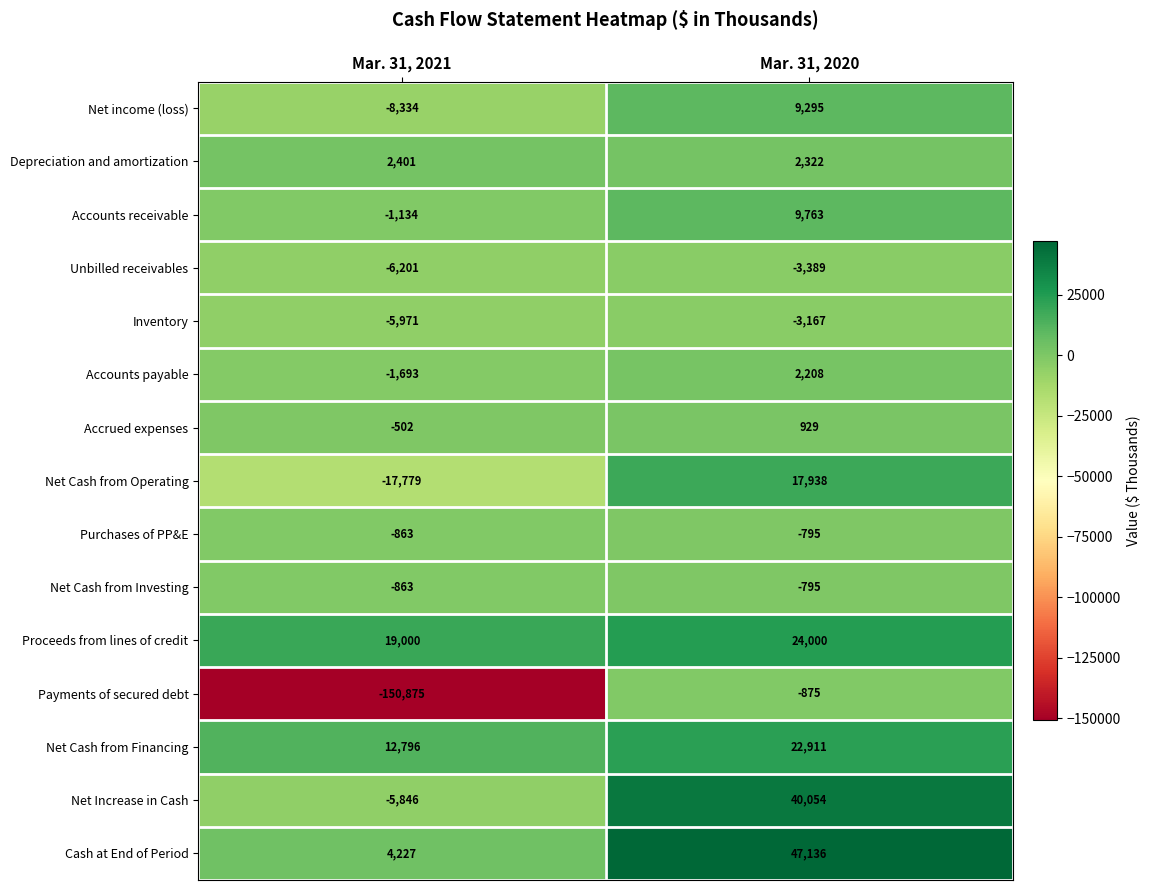

How many distinct data groups are displayed?

15